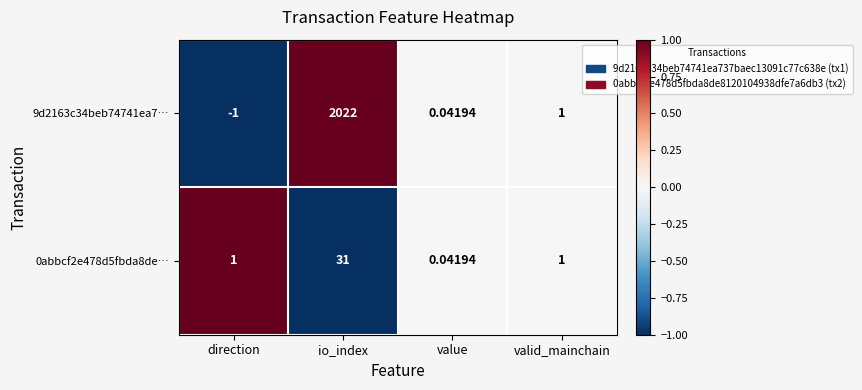

Which category has the lowest value in the 9d2163c34beb74741ea7… series?

direction